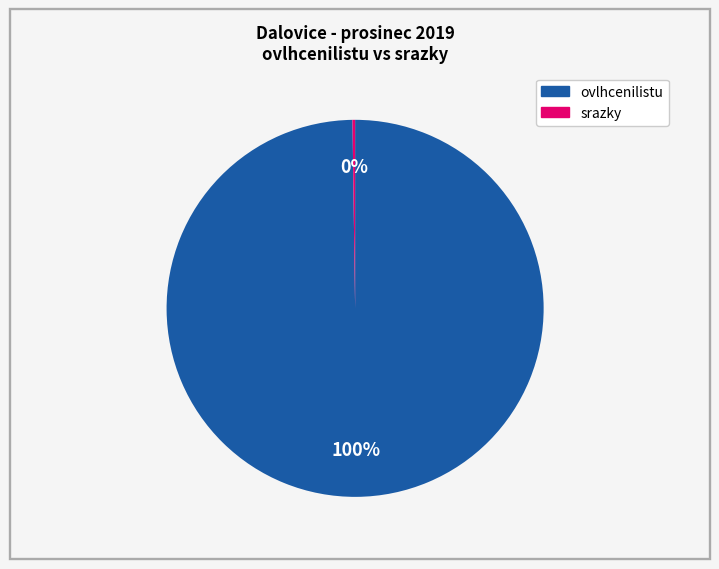

To the nearest percent, what is the average slice percentage?

50%